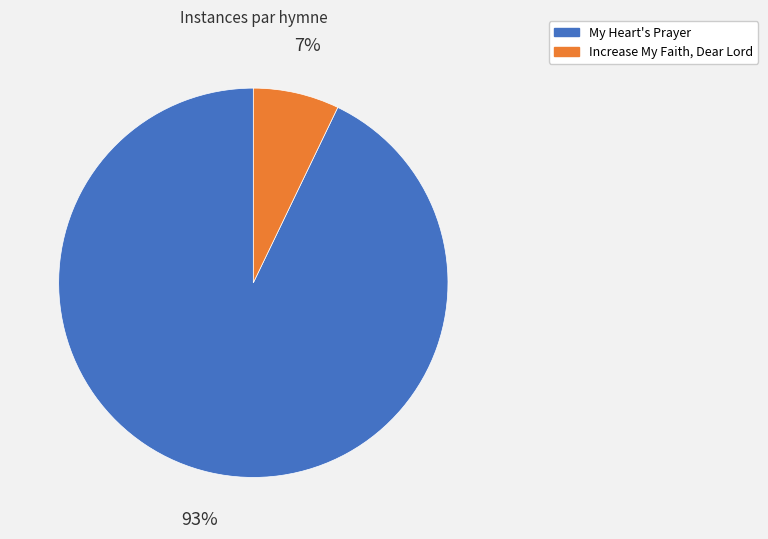

What is the majority slice?

My Heart's Prayer